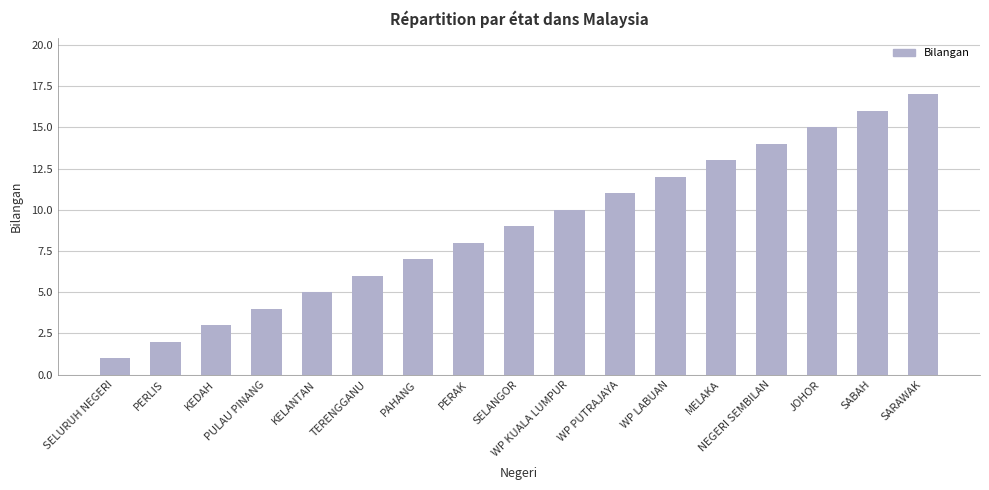

Does the chart contain any negative values?

No